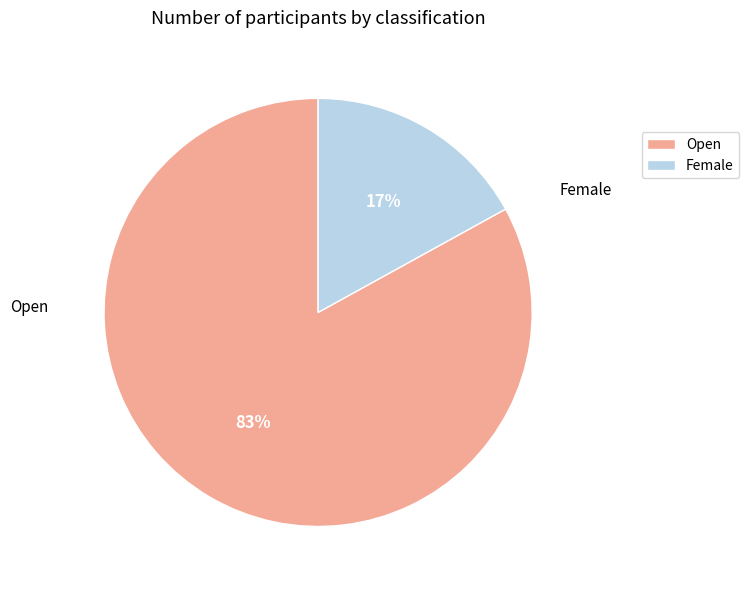

True or false: Open accounts for 69% of the total.

False